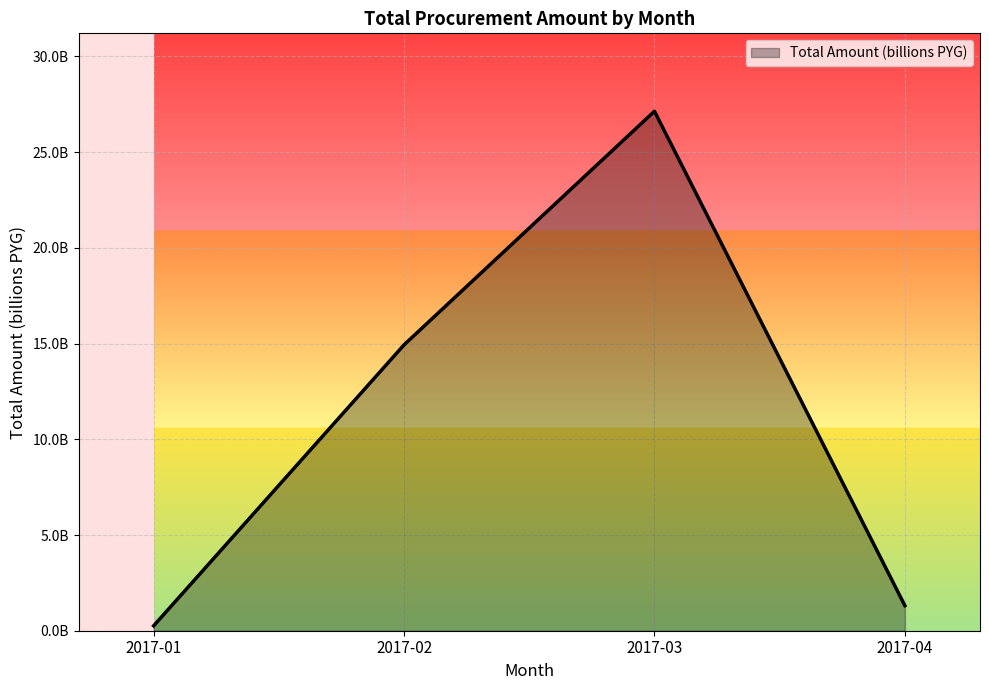

Does the chart display data point markers on the line(s)?

No